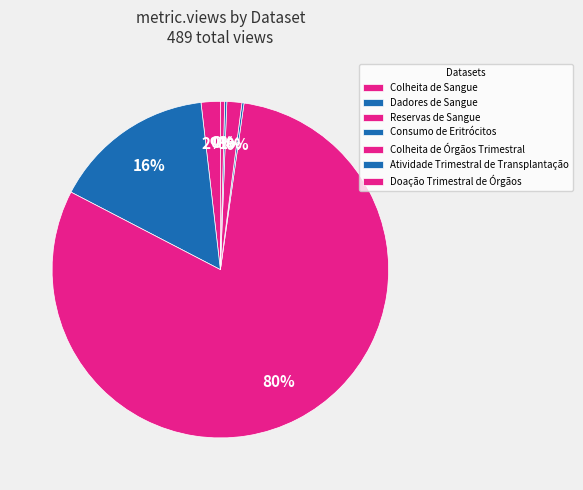

Is there a majority slice in this chart?

Yes